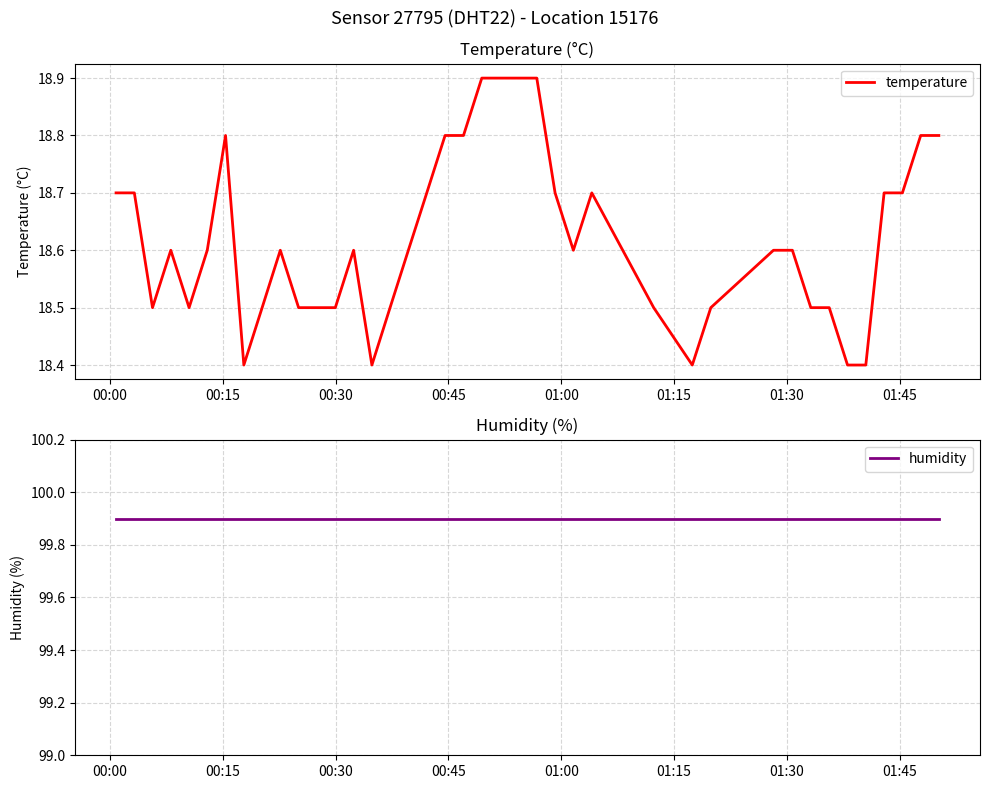

What is the lowest value of the temperature series?

18.4